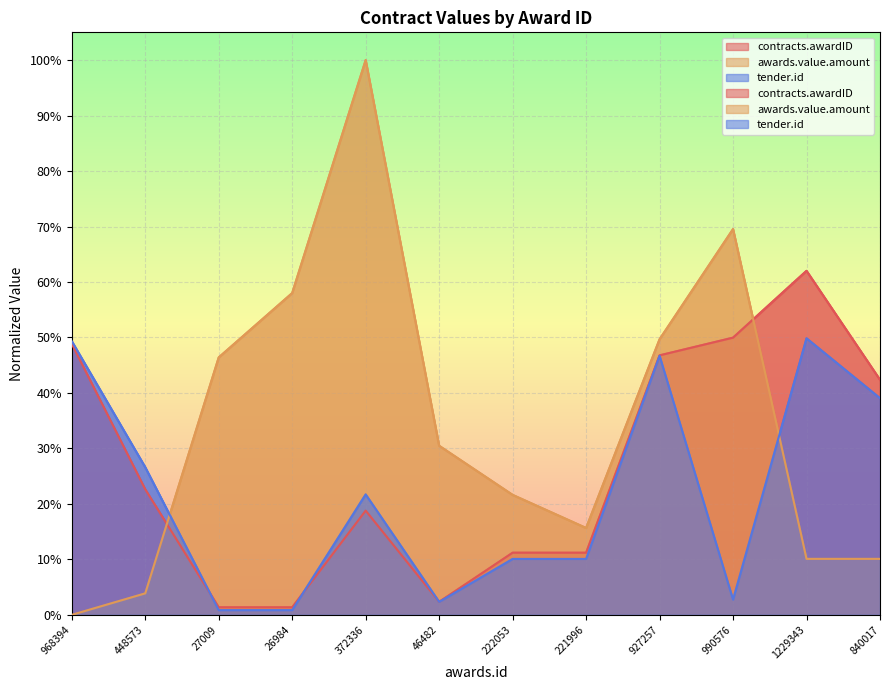

Is it true that tender.id equals 0.0 at 46482?

True